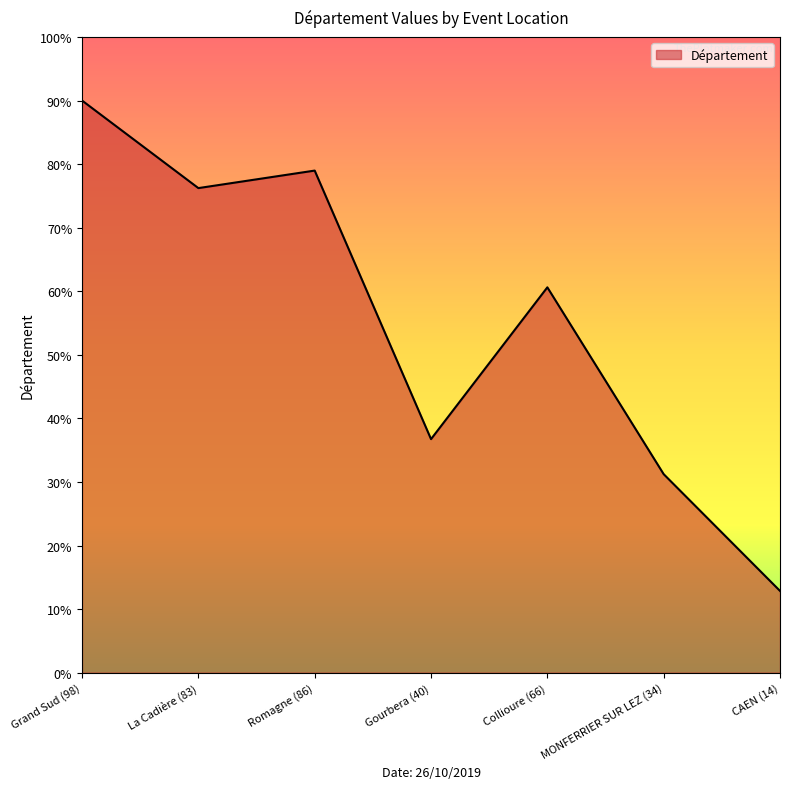

True or false: the data shows 36.7 at Romagne (86).

False